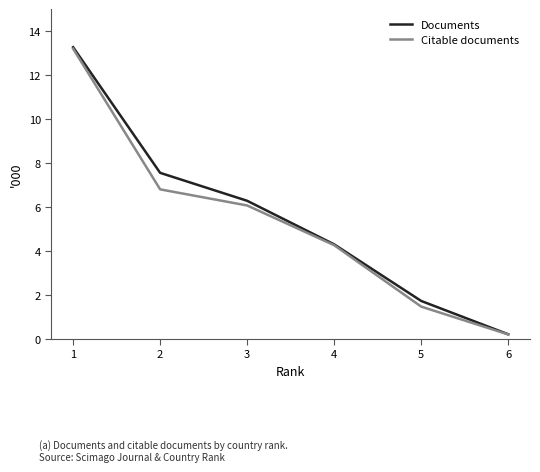

What are all the series names shown in the legend?

Documents, Citable documents